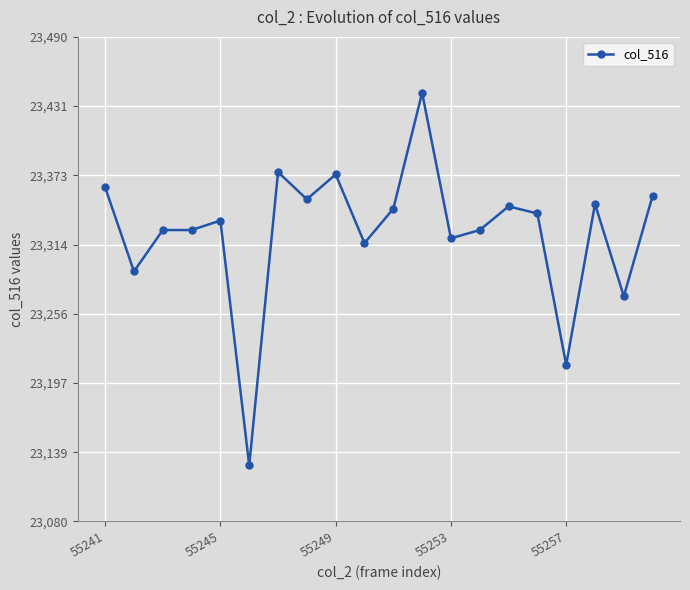

What is the value of the 3rd point from the left?

23327